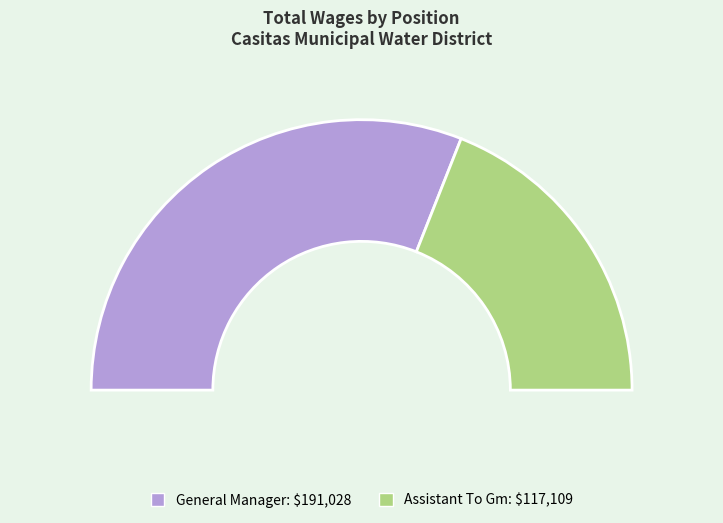

Rank the categories by value from highest to lowest.

General Manager, Assistant To Gm